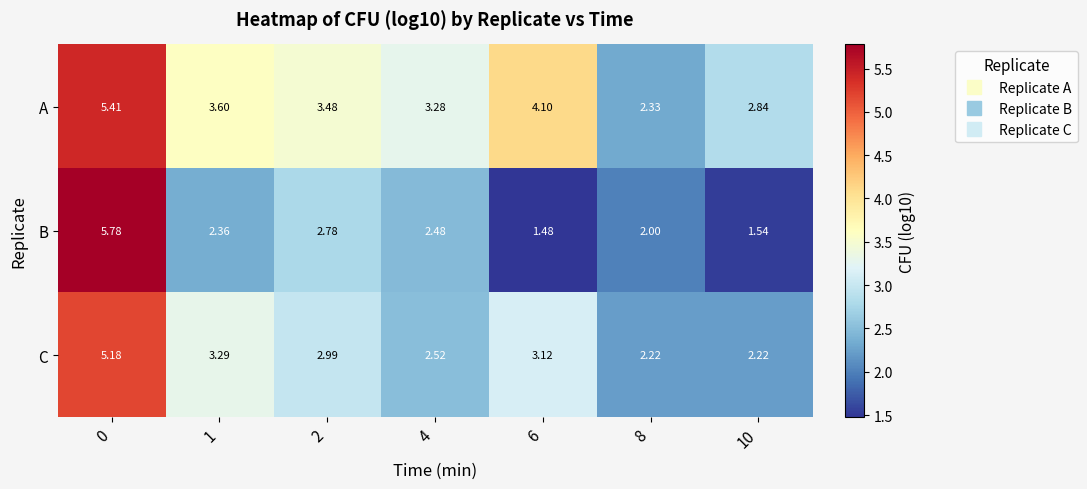

List the series in order of their peak value, lowest first.

C, A, B